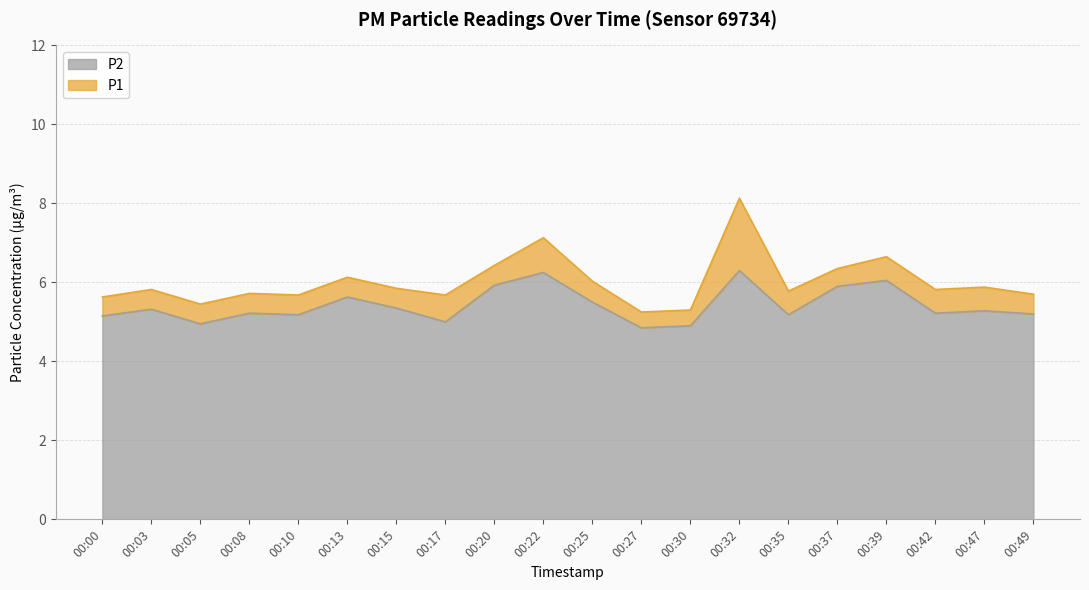

At which category is the sum across all series the highest?

00:32